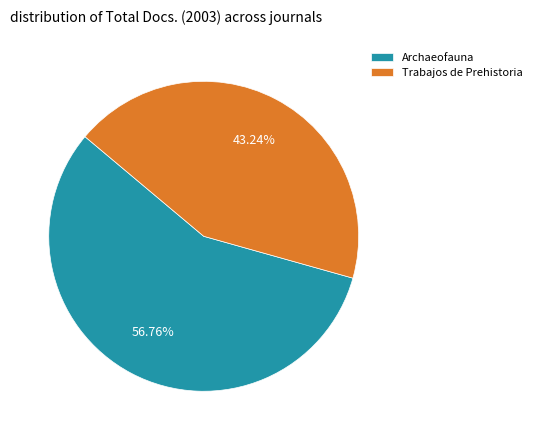

Which category accounts for the majority?

Archaeofauna